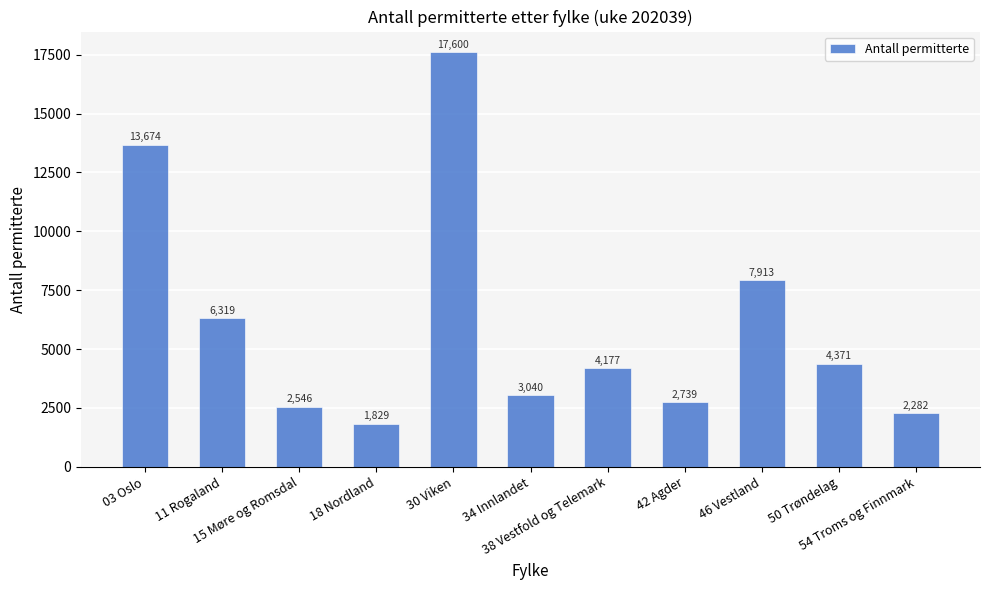

What is the maximum value shown in the chart?

17600